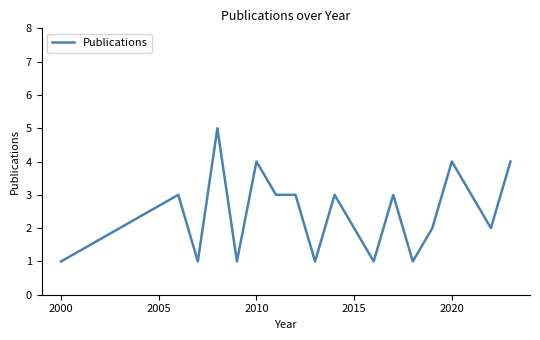

What is the maximum value shown in the chart?

5